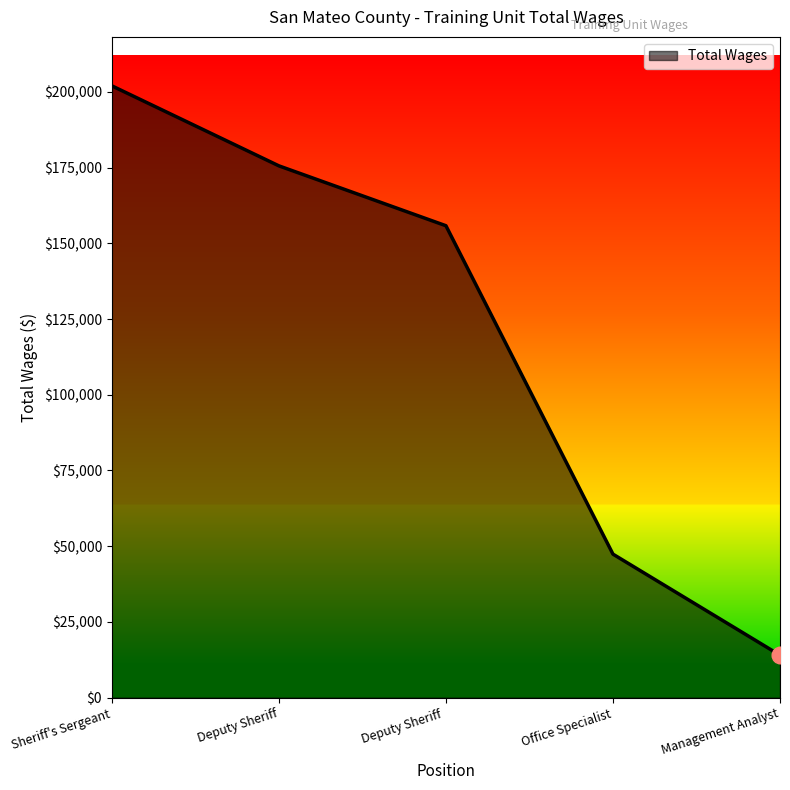

The chart shows a value of 93662 at Sheriff's Sergeant. True or false?

False